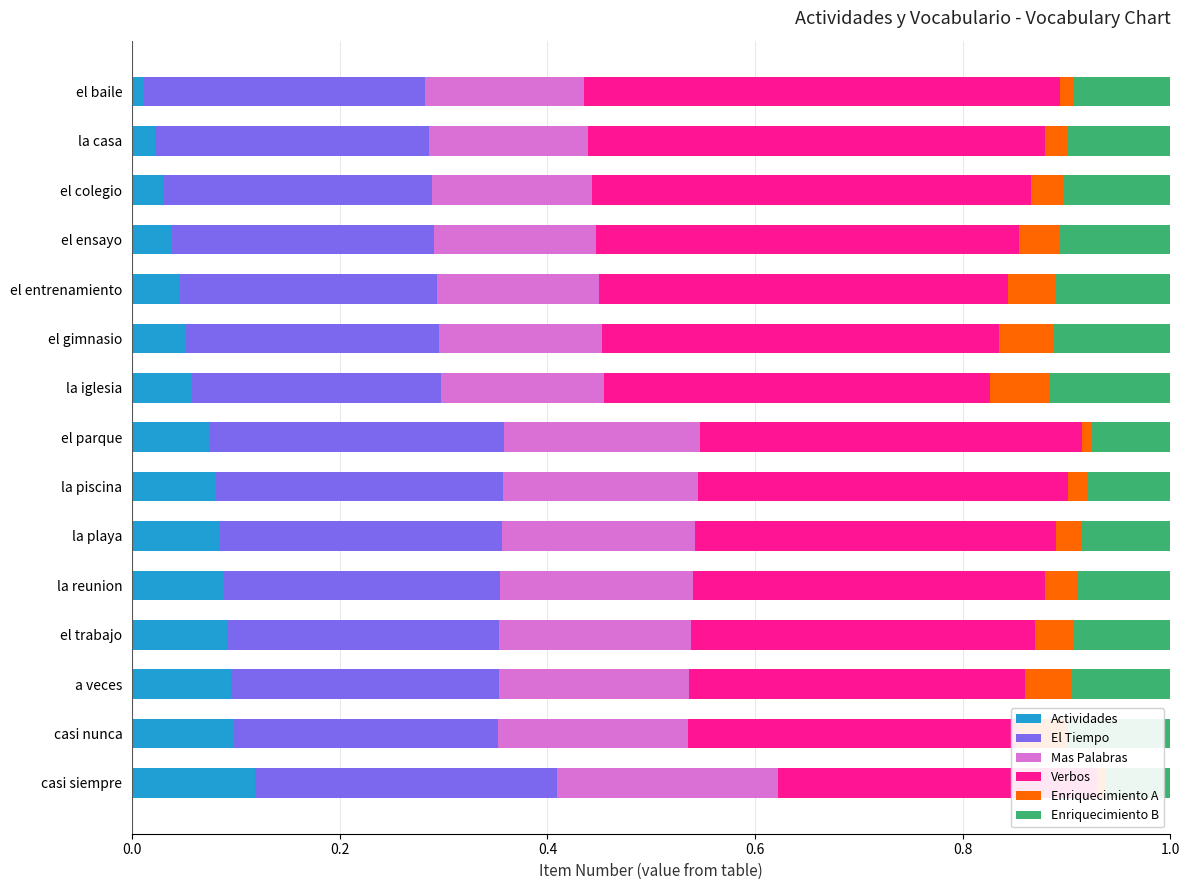

Read the Verbos value at el parque.

0.4